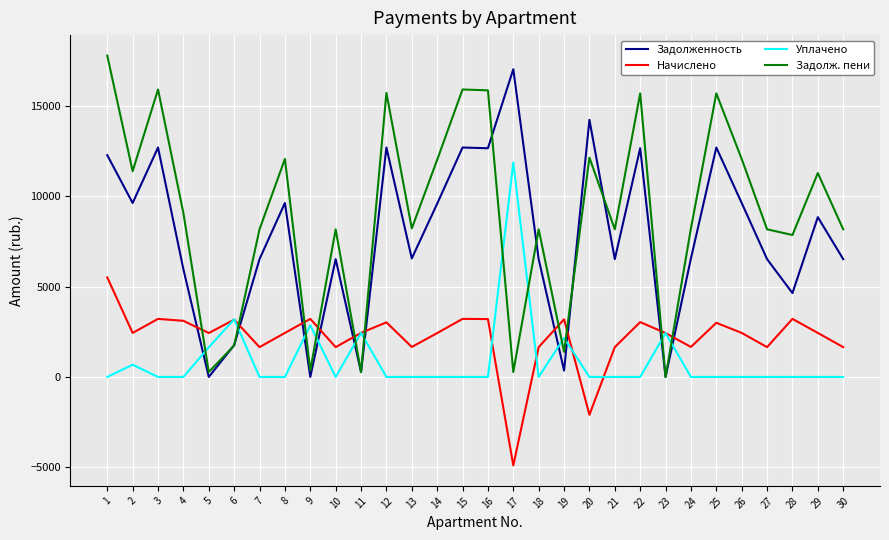

At 27, list the series in order from smallest to largest.

Уплачено, Начислено, Задолженность, Задолж. пени